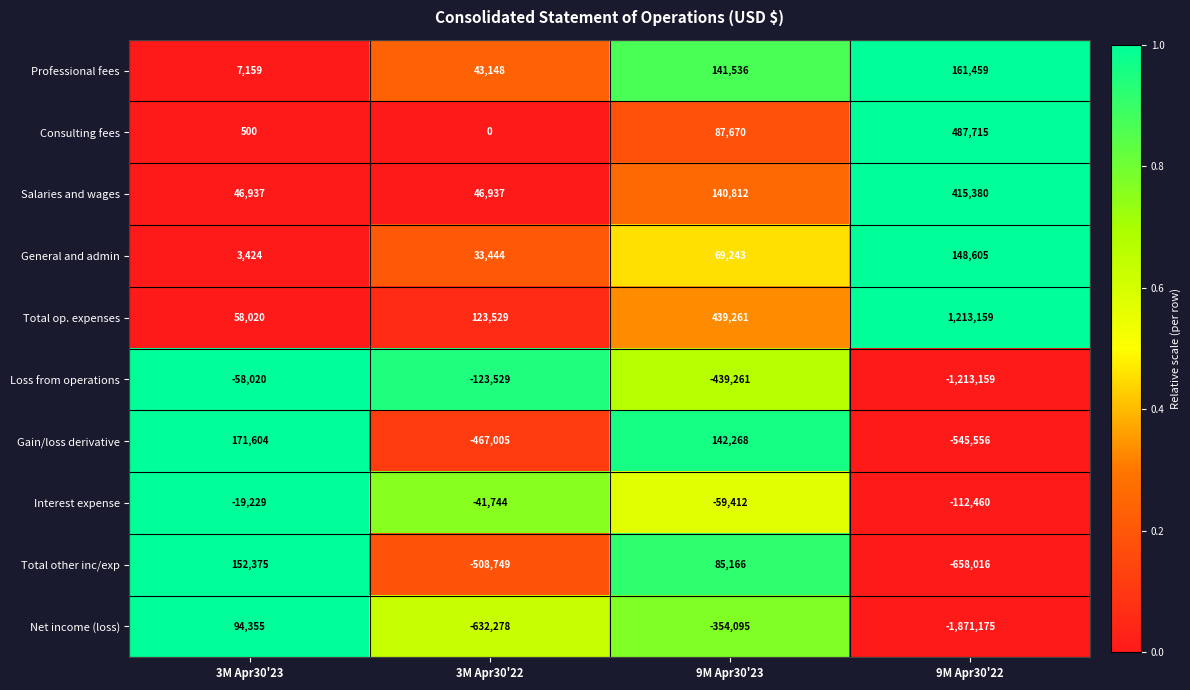

At 9M Apr30'23, list the series in order from largest to smallest.

Total op. expenses, Gain/loss derivative, Professional fees, Salaries and wages, Consulting fees, Total other inc/exp, General and admin, Interest expense, Net income (loss), Loss from operations